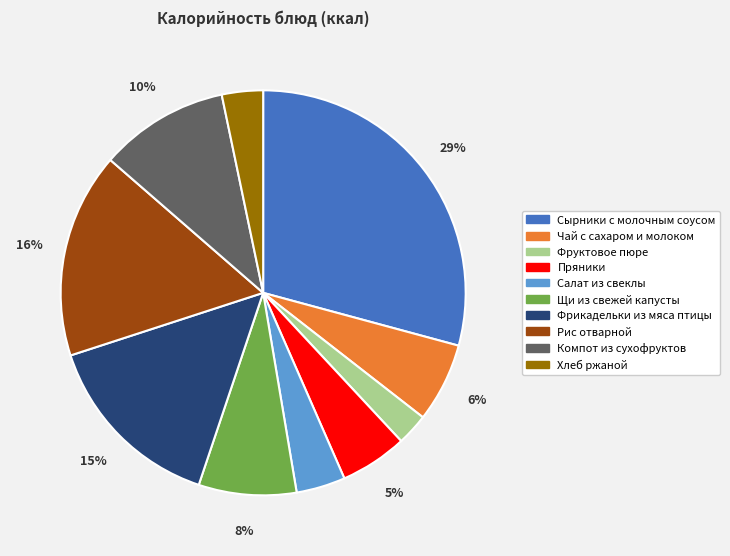

Count the number of slices in the pie.

10